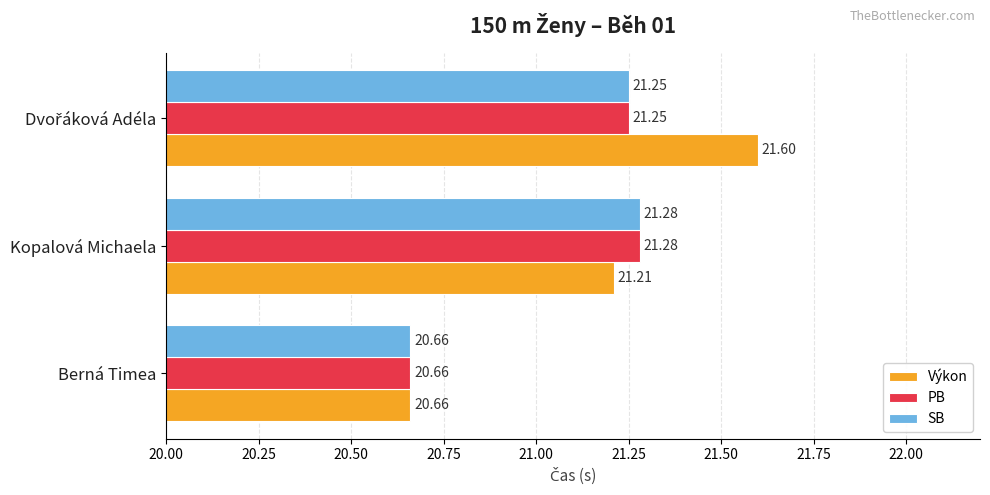

What is the average value of the Výkon series?

21.2